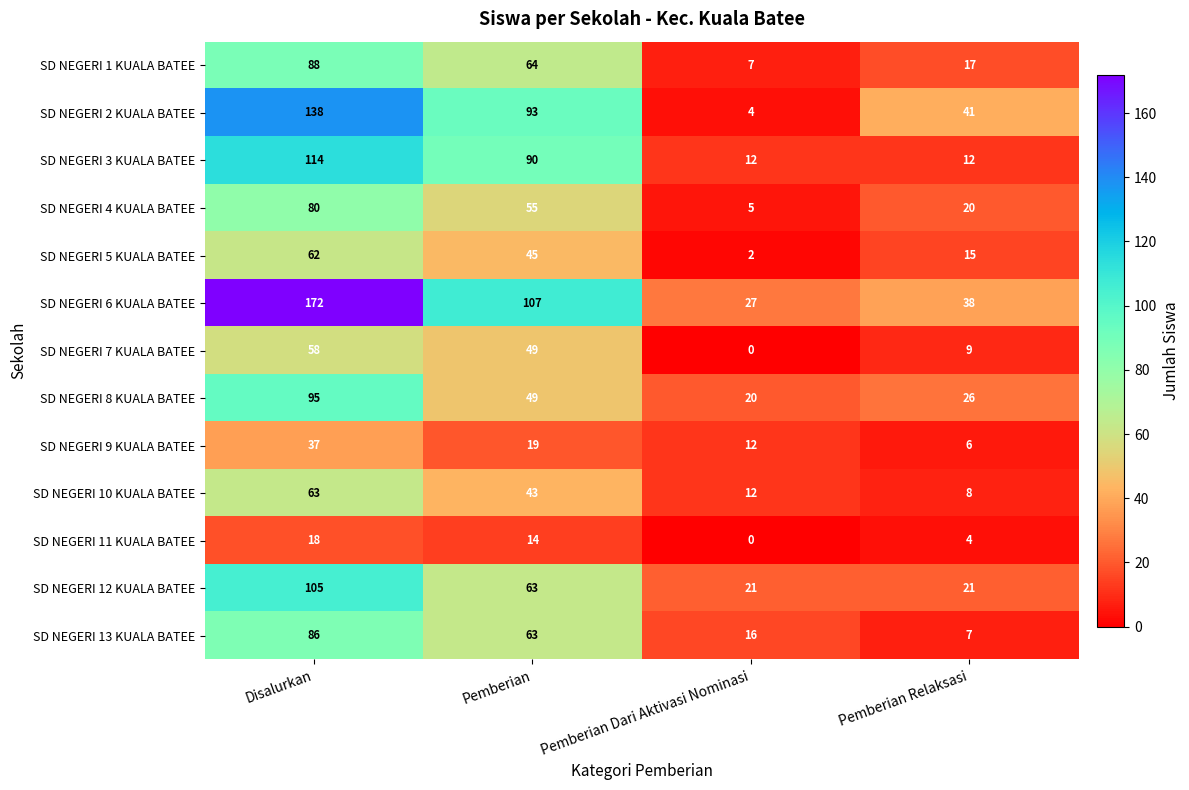

Rank the categories by SD NEGERI 4 KUALA BATEE value from highest to lowest.

Disalurkan, Pemberian, Pemberian Relaksasi, Pemberian Dari Aktivasi Nominasi